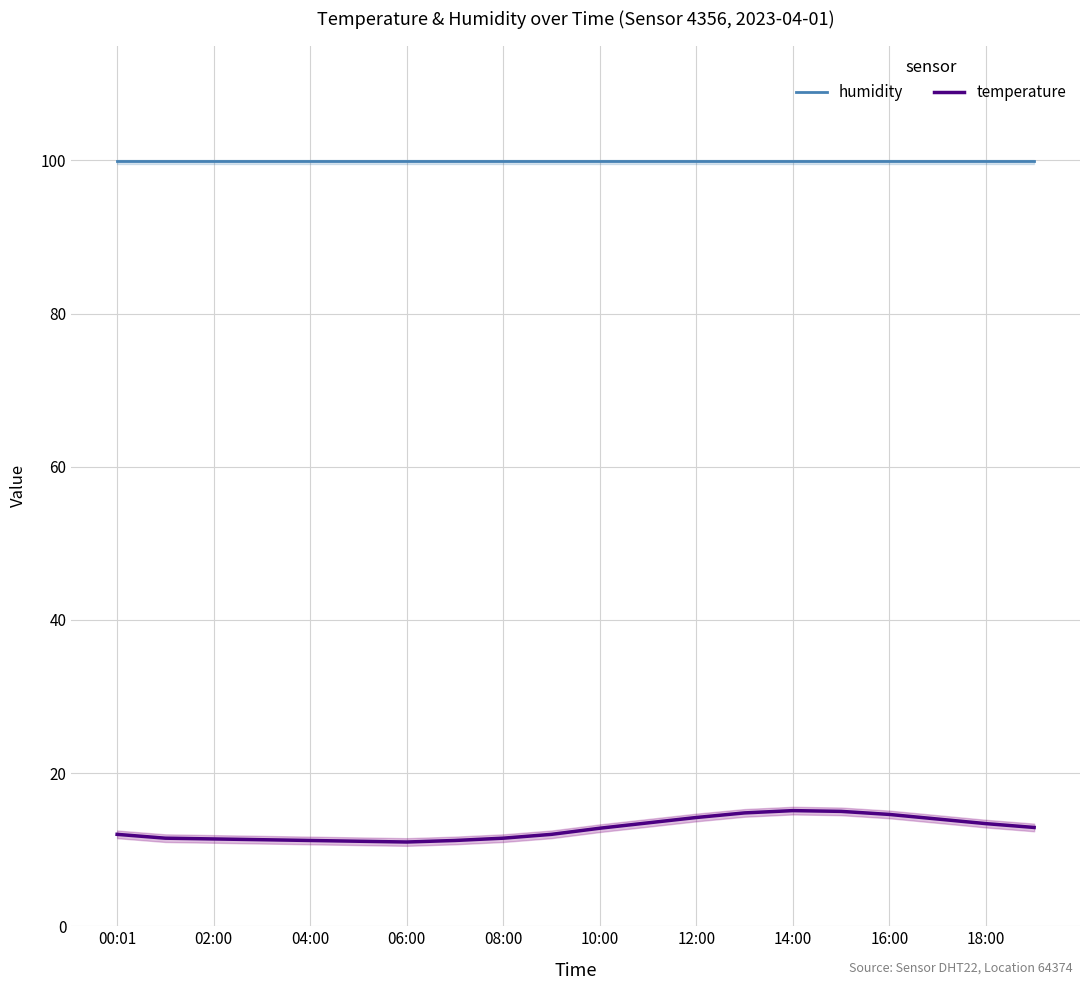

True or false: temperature has a value of 16.4 at 08:00.

False